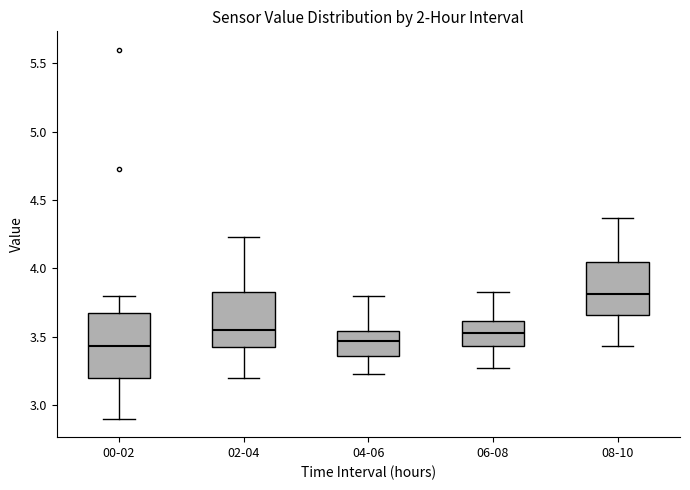

Where does the median line of the box for 08-10 sit on the y-axis? The values are not printed on the chart, so give them approximately, as read against the axis.

3.80